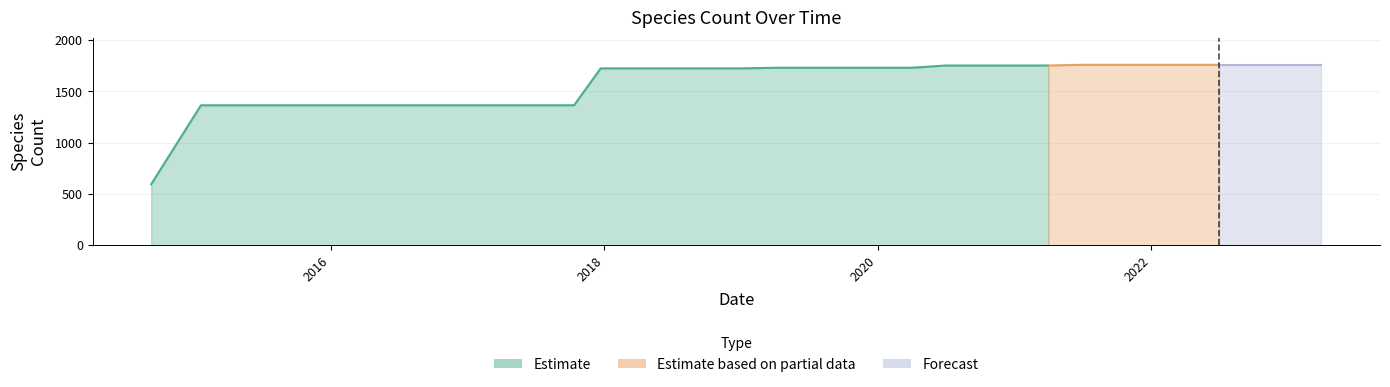

Between 2016-07-04 and 2018-04-09, which is larger?

2018-04-09